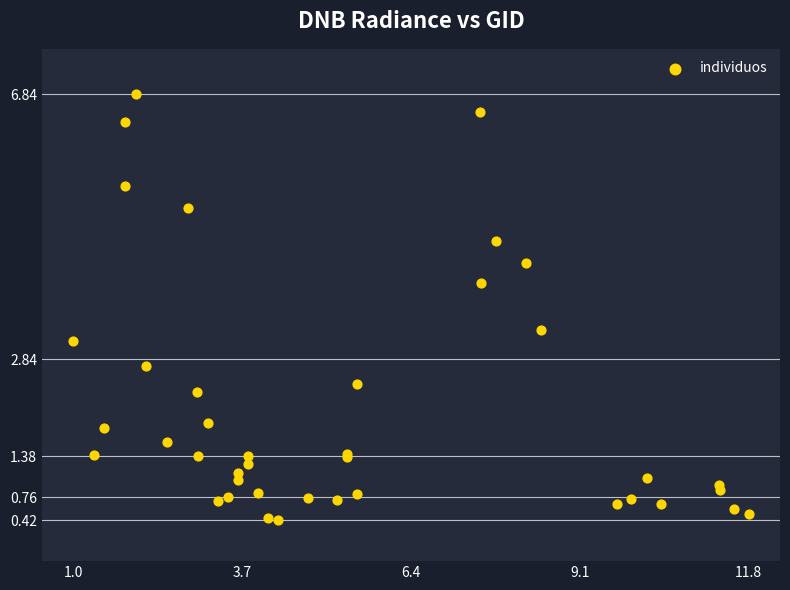

What Y value in the scatter plot is closest to 3?

3.1